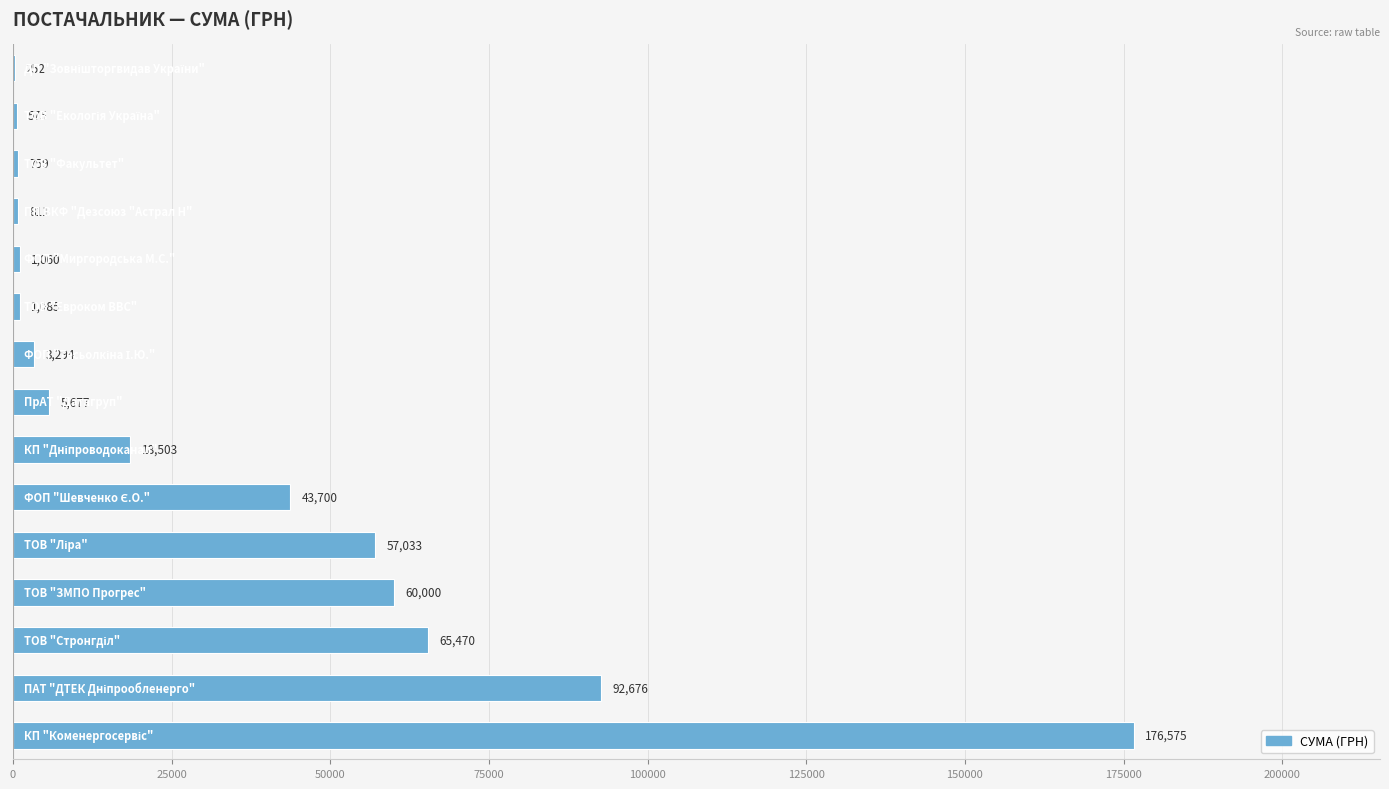

What is the greatest value displayed?

176574.8